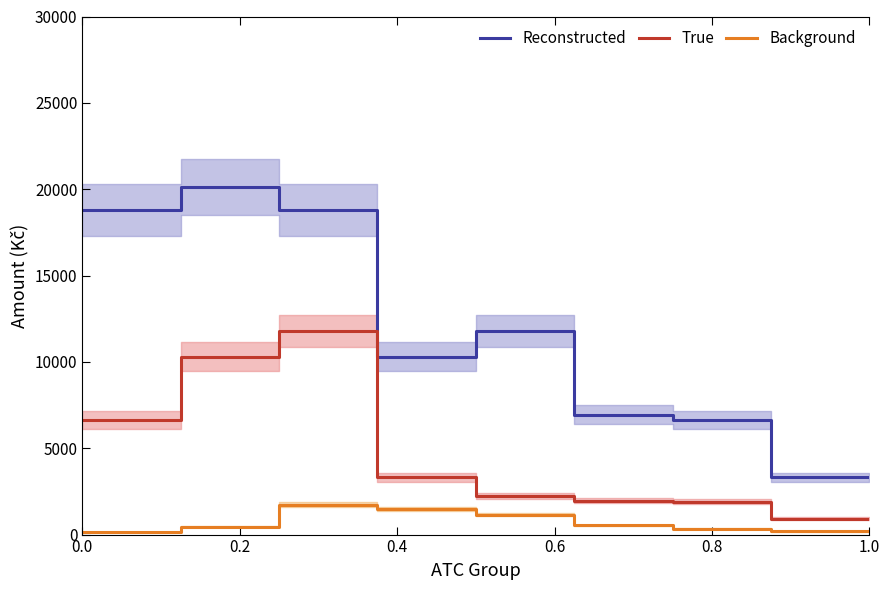

True or false: Reconstructed has more than 2 interior local peaks.

False